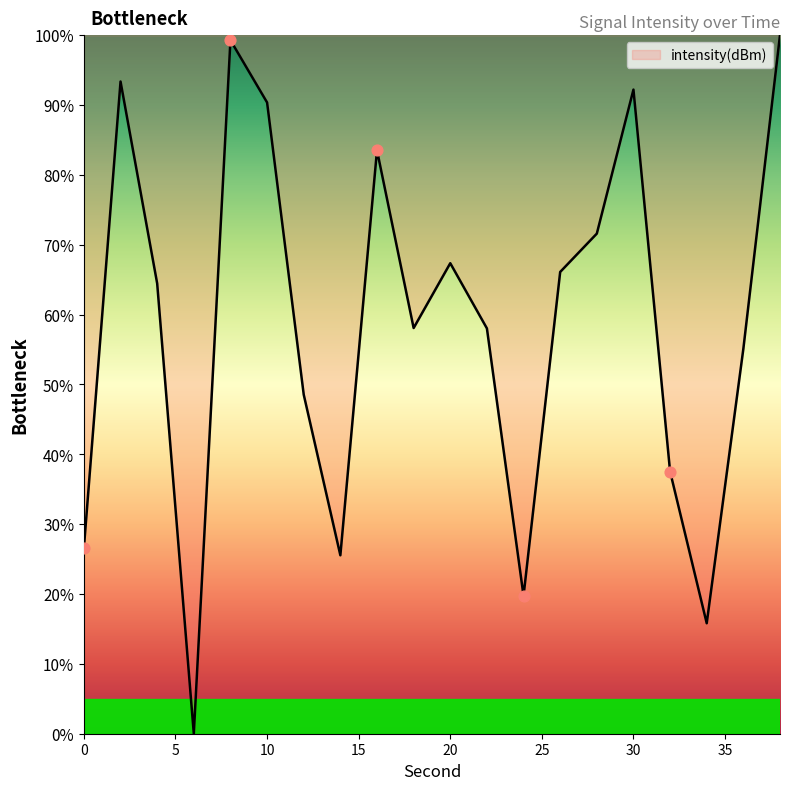

What is the maximum value shown in the chart?

100.0